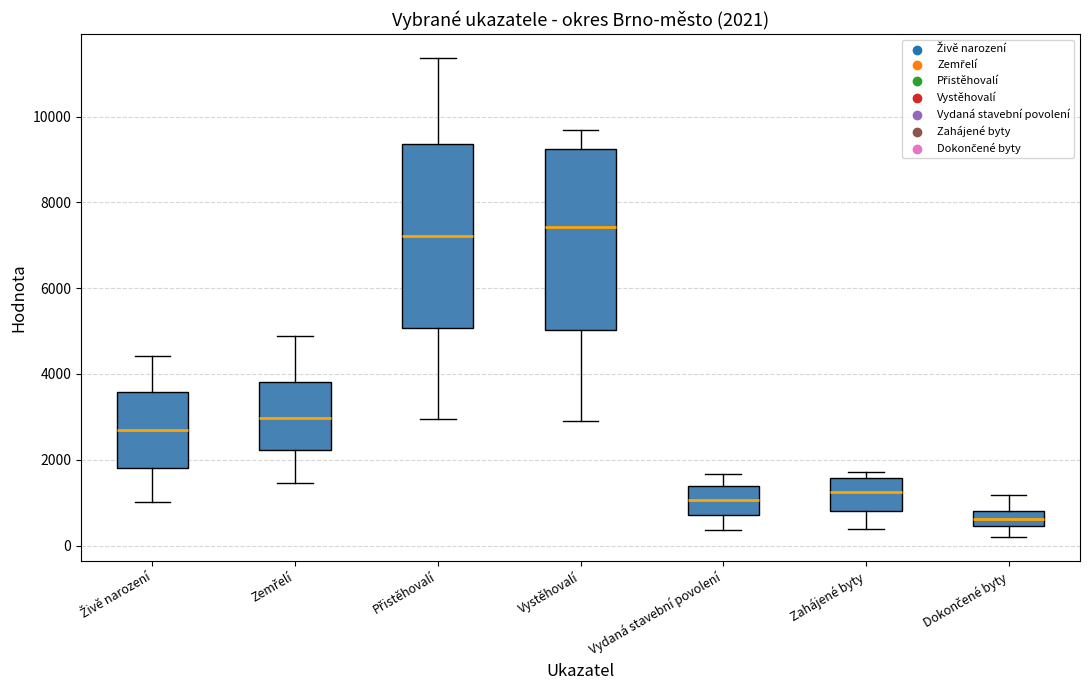

Which box has the lowest median line?

Dokončené byty